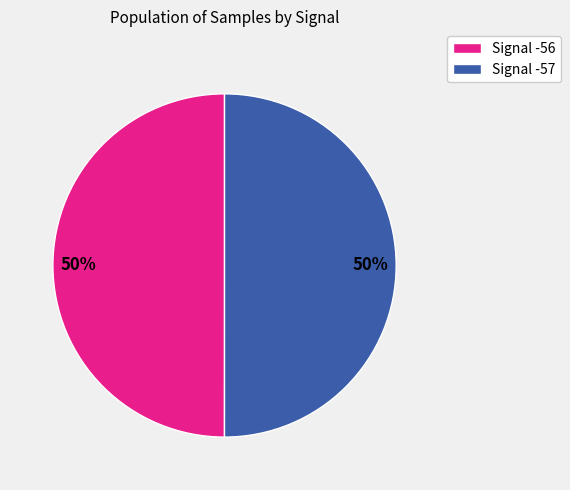

To the nearest percent, what is the average slice percentage?

50%